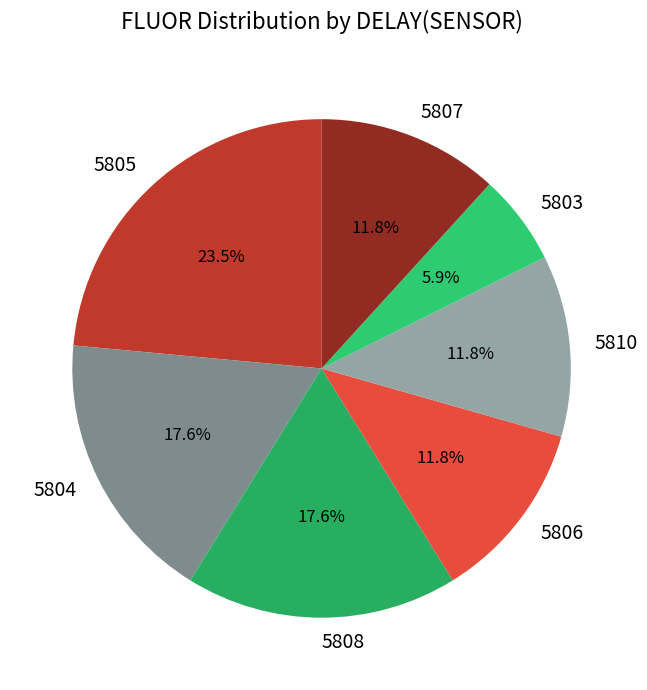

To the nearest percent, what percentage of the pie is 5810?

12%